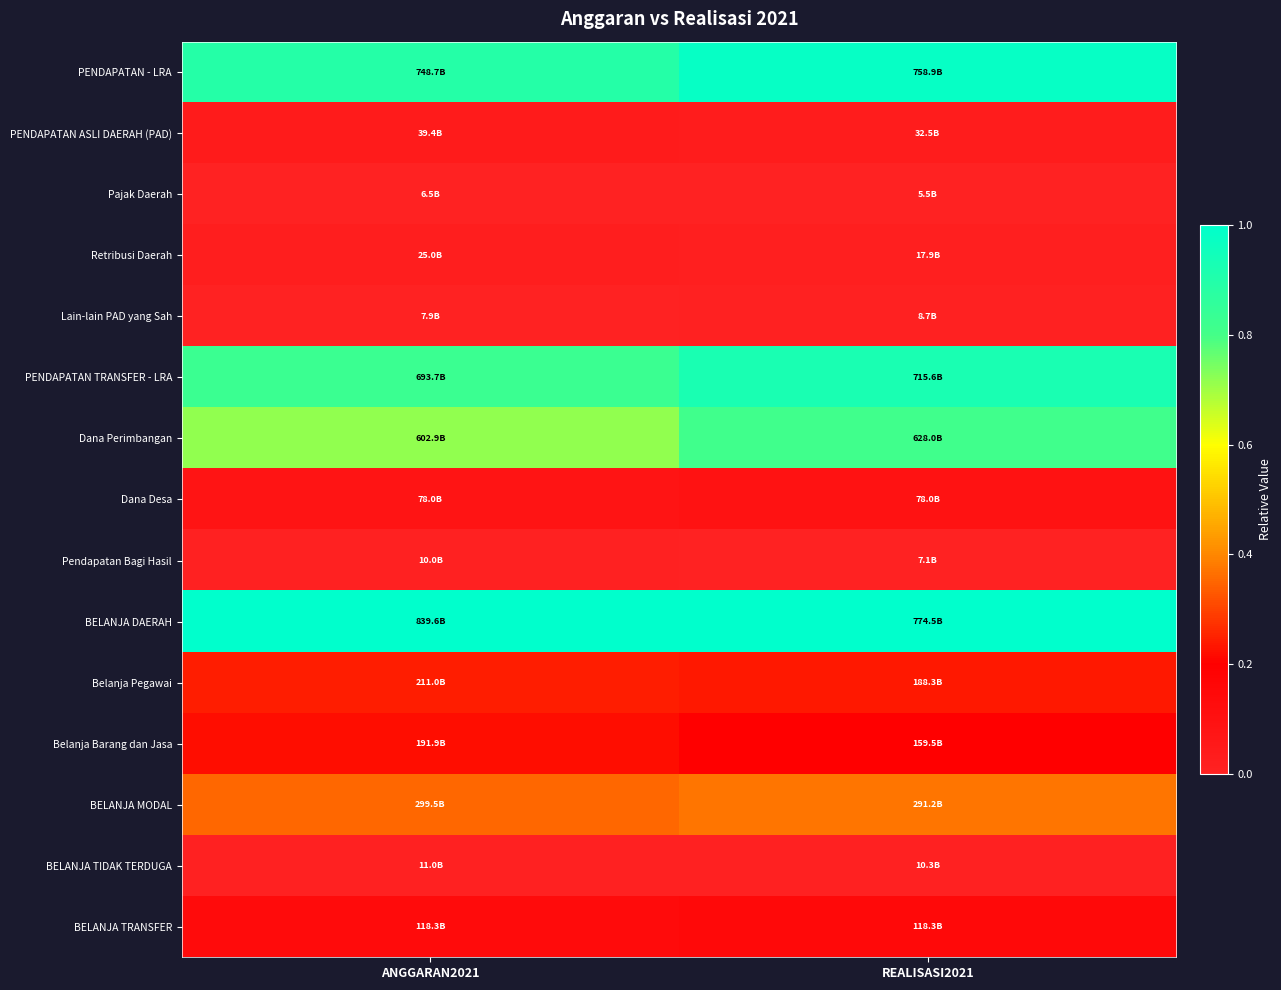

Reading left to right, list all the values displayed in this chart.

PENDAPATAN - LRA: ANGGARAN2021=0.9	REALISASI2021=1.0
PENDAPATAN ASLI DAERAH (PAD): ANGGARAN2021=0.0	REALISASI2021=0.0
Pajak Daerah: ANGGARAN2021=0.0	REALISASI2021=0.0
Retribusi Daerah: ANGGARAN2021=0.0	REALISASI2021=0.0
Lain-lain PAD yang Sah: ANGGARAN2021=0.0	REALISASI2021=0.0
PENDAPATAN TRANSFER - LRA: ANGGARAN2021=0.8	REALISASI2021=0.9
Dana Perimbangan: ANGGARAN2021=0.7	REALISASI2021=0.8
Dana Desa: ANGGARAN2021=0.1	REALISASI2021=0.1
Pendapatan Bagi Hasil: ANGGARAN2021=0.0	REALISASI2021=0.0
BELANJA DAERAH: ANGGARAN2021=1.0	REALISASI2021=1.0
Belanja Pegawai: ANGGARAN2021=0.2	REALISASI2021=0.2
Belanja Barang dan Jasa: ANGGARAN2021=0.2	REALISASI2021=0.2
BELANJA MODAL: ANGGARAN2021=0.4	REALISASI2021=0.4
BELANJA TIDAK TERDUGA: ANGGARAN2021=0.0	REALISASI2021=0.0
BELANJA TRANSFER: ANGGARAN2021=0.1	REALISASI2021=0.1